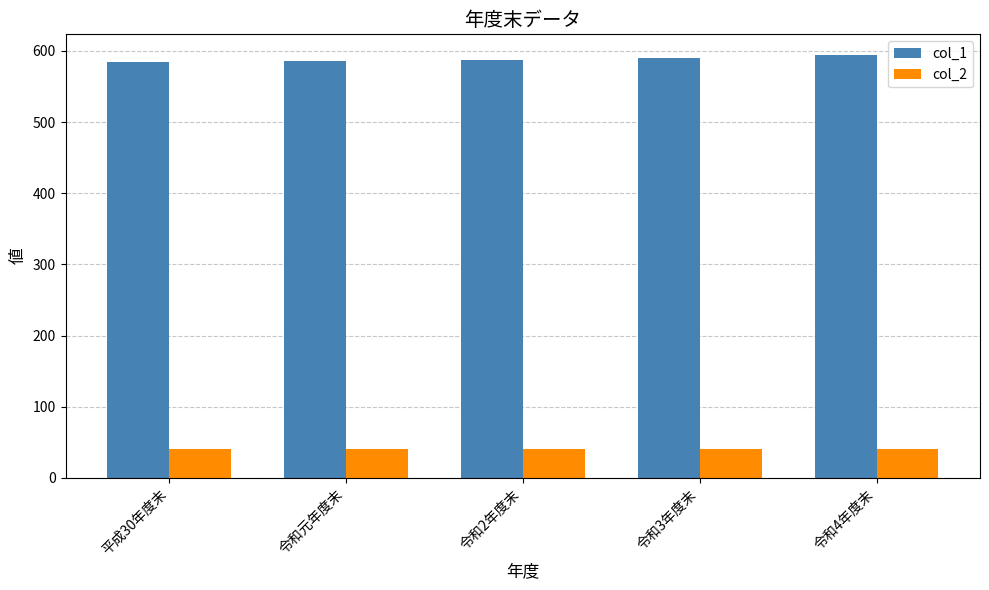

What is the spread (max minus min) of values at 令和3年度末?

548.5